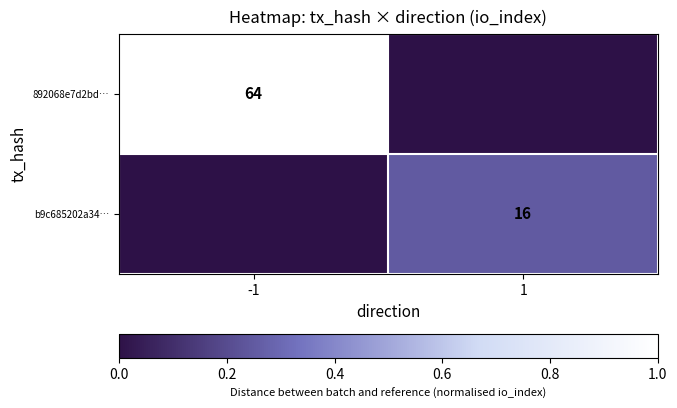

Is it true that 892068e7d2bd… equals 64 at -1?

True